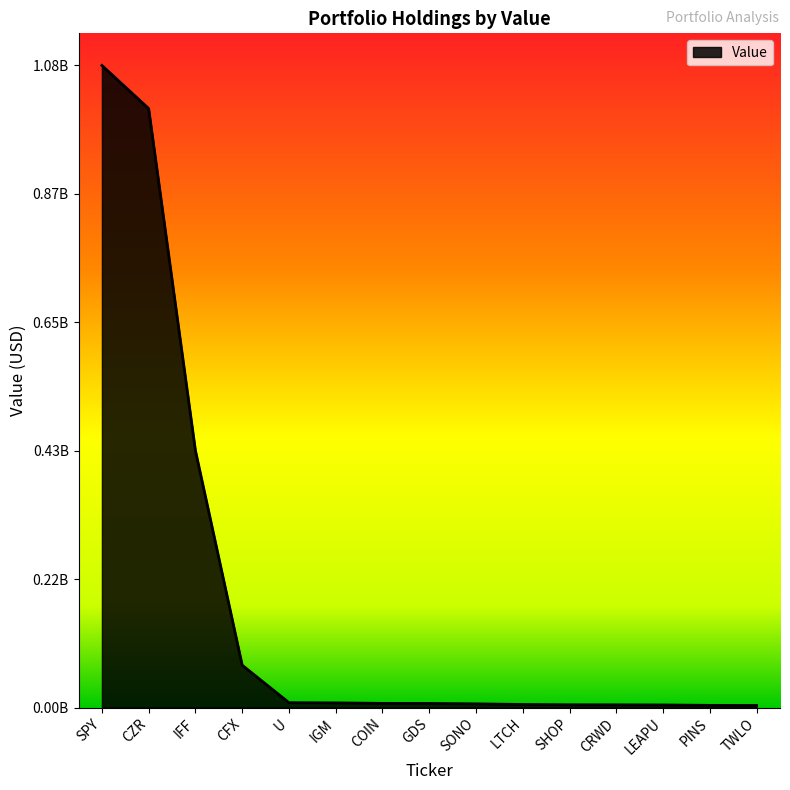

What is the label of the 1st point from the right?

TWLO